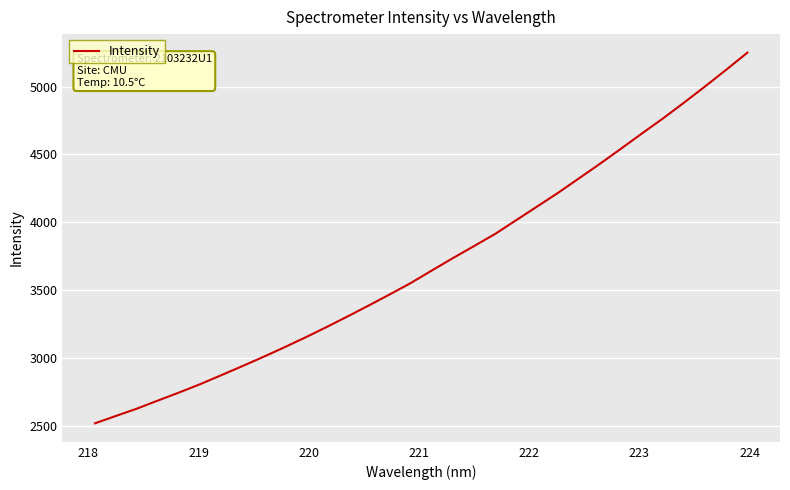

How many lines are shown in the chart?

1